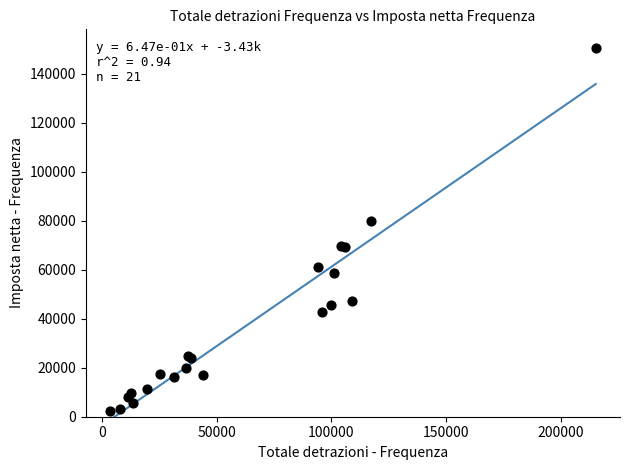

What Y value in the scatter plot is closest to 76409?

79867